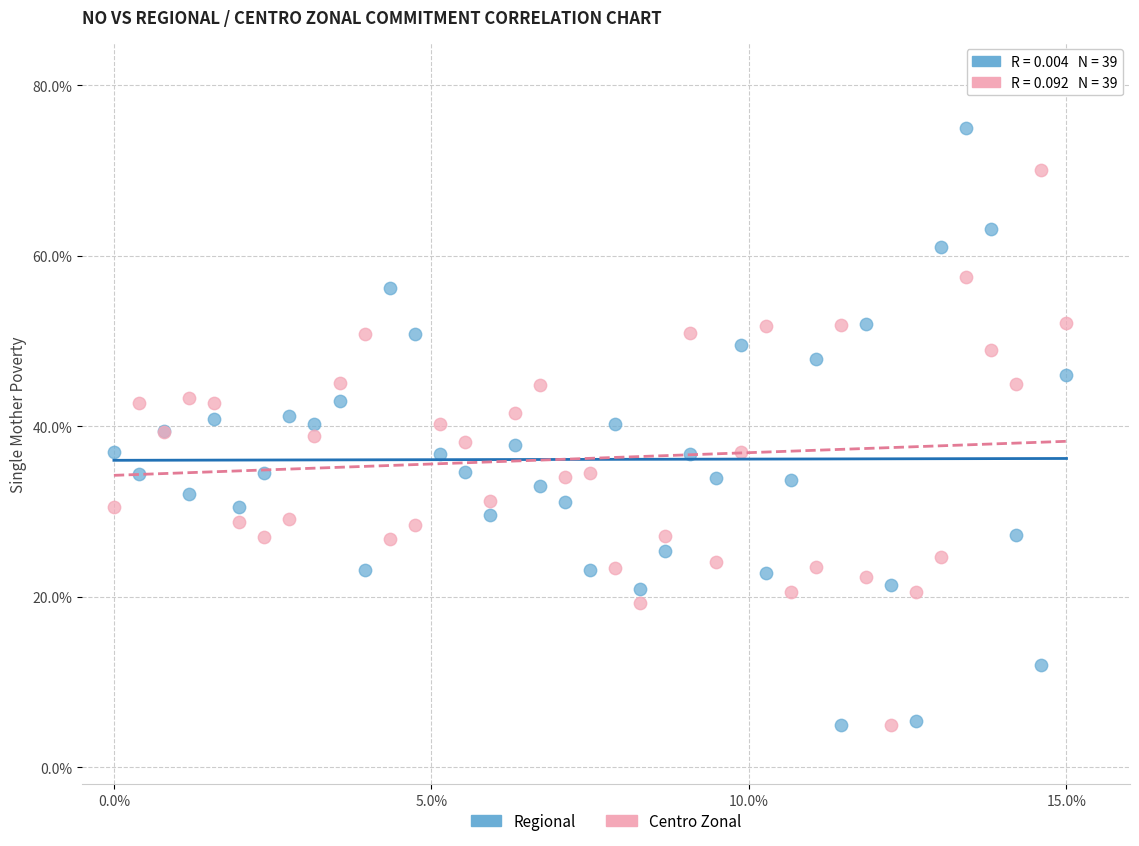

What is the X range (max minus min) for the scatter plot?

15.0